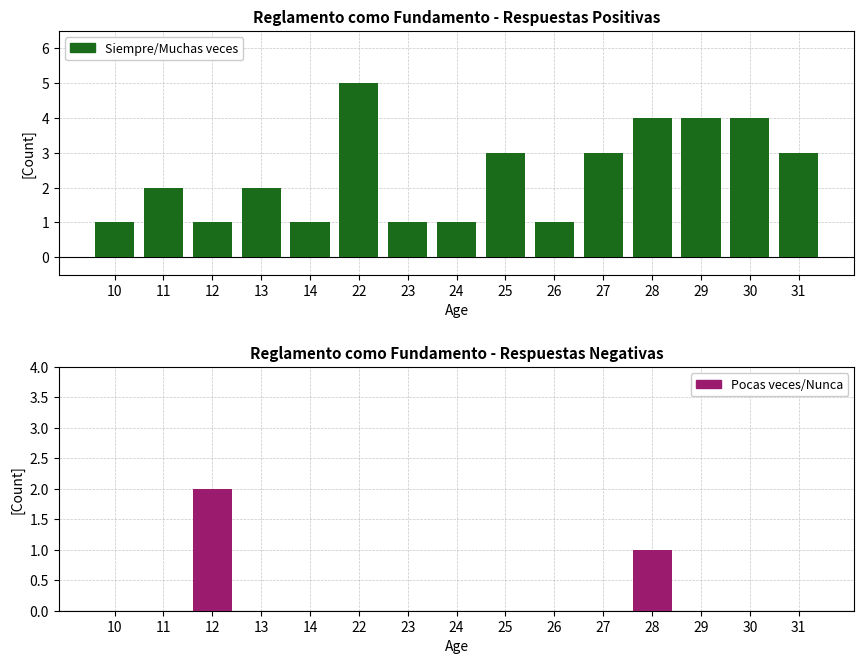

Where is Pocas veces/Nunca nearest to the value 1?

28